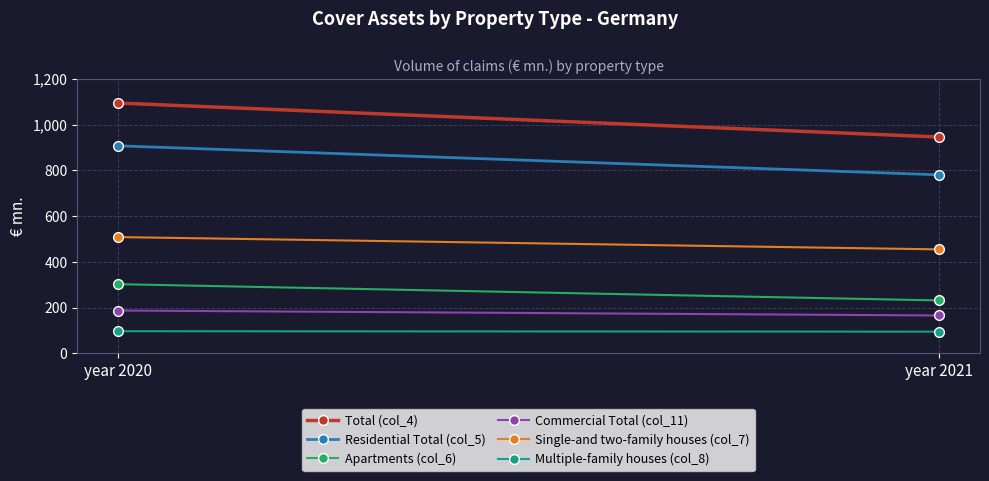

Which category has the lowest value in the Total (col_4) series?

year 2021